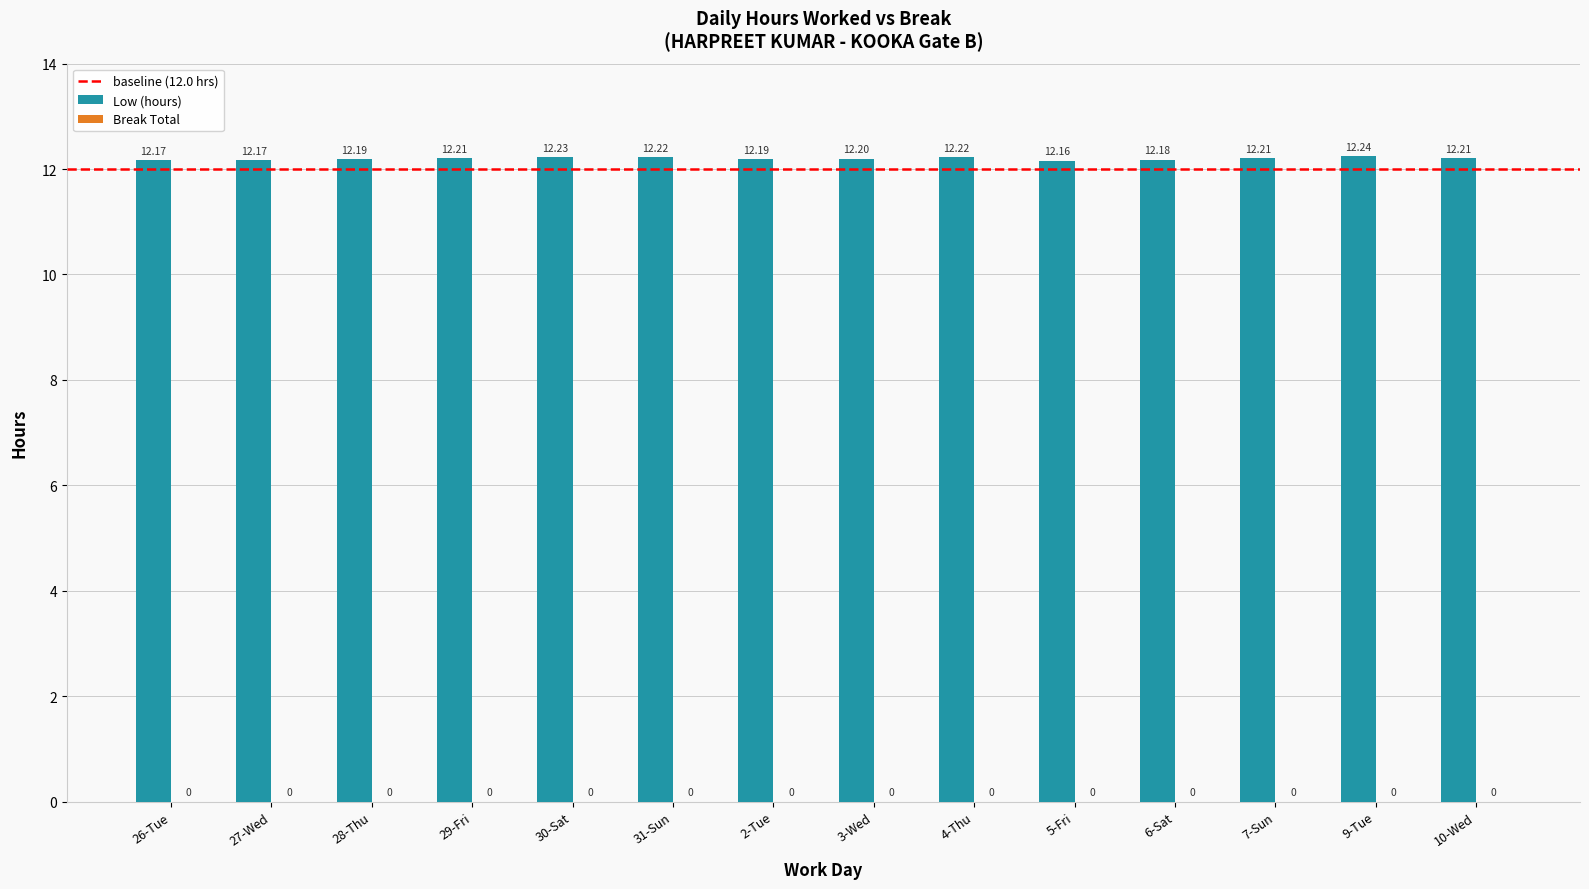

Which has a higher value, 28-Thu or 27-Wed?

28-Thu